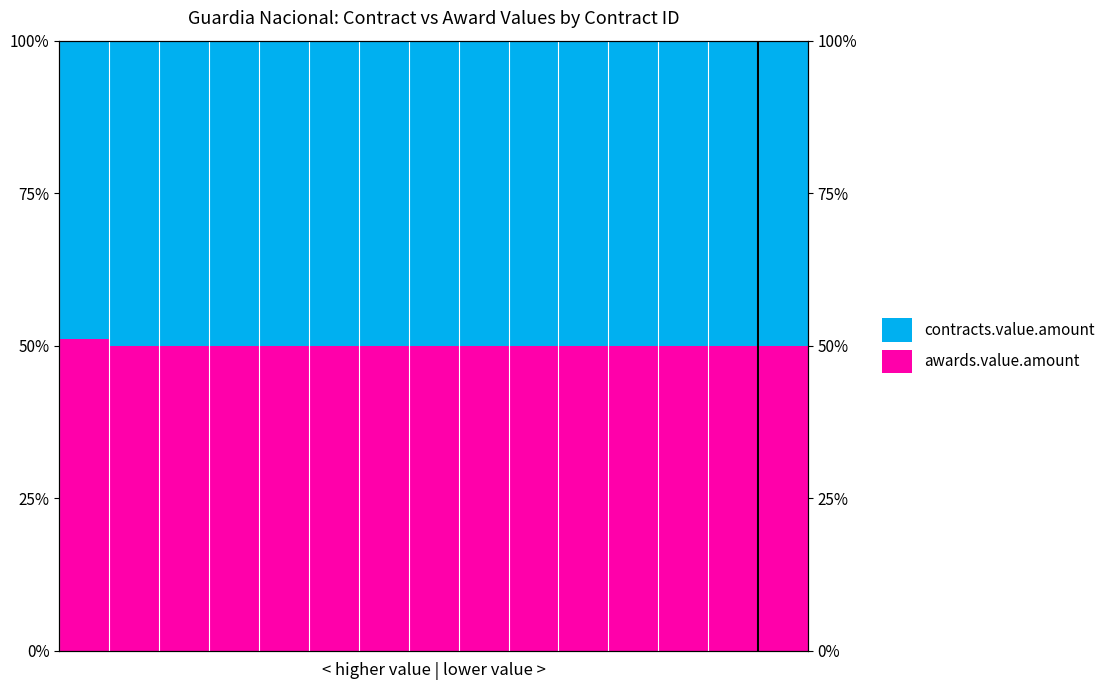

Which series has the largest range (max minus min)?

contracts.value.amount